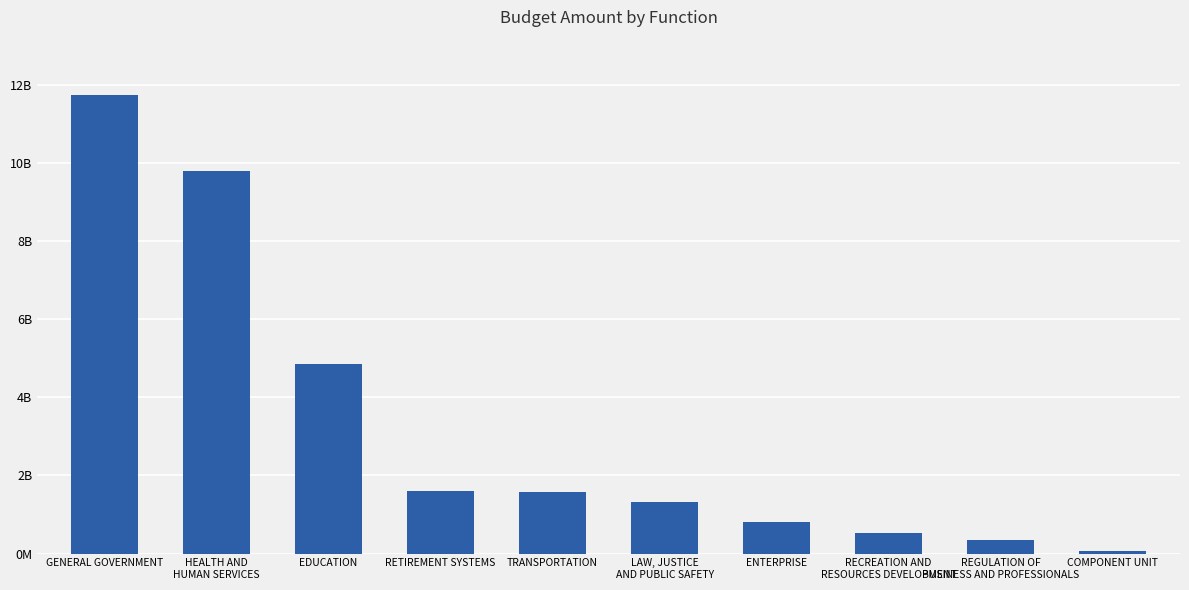

At which category does the chart reach its minimum across all series?

COMPONENT UNIT